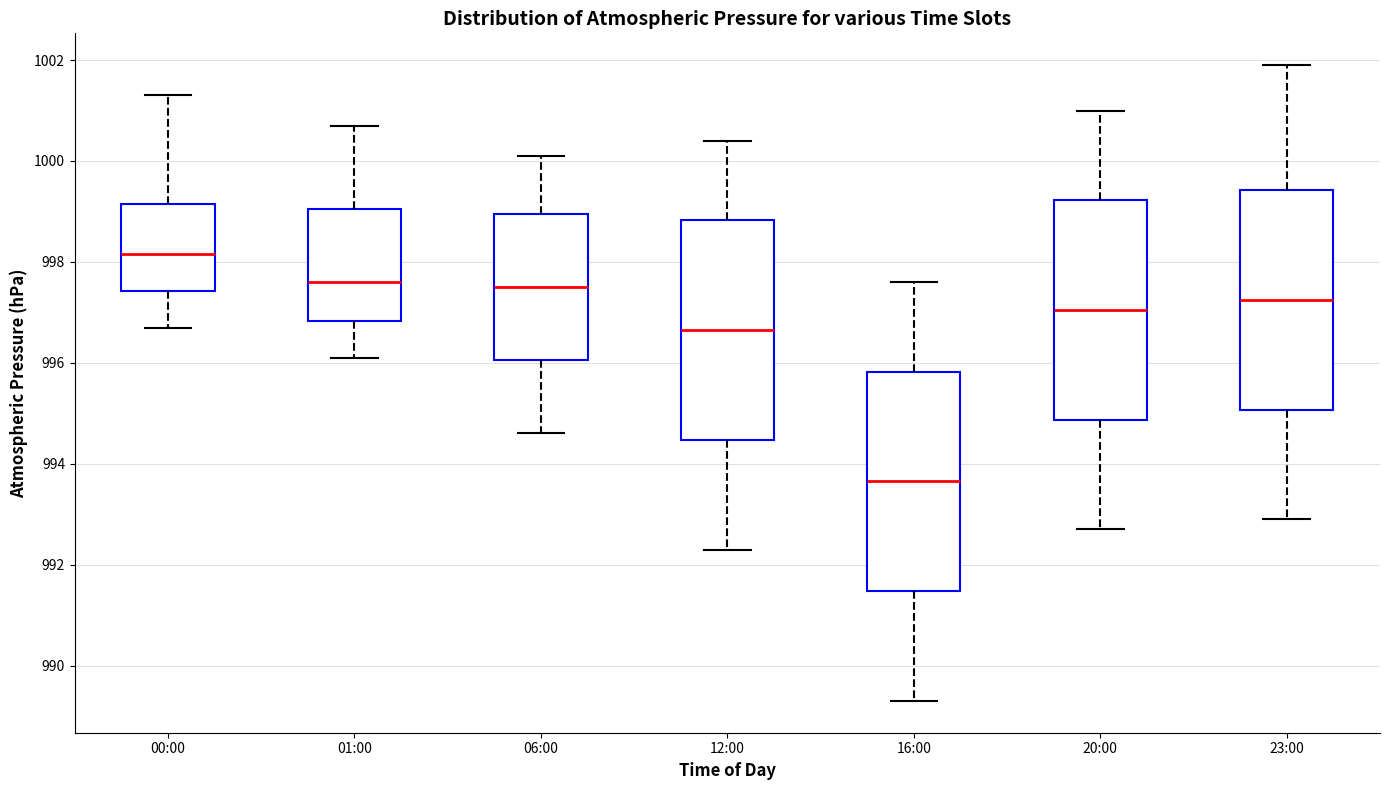

Where is the upper edge of the box for 01:00 on the y-axis? The values are not printed on the chart, so give them approximately, as read against the axis.

999.0